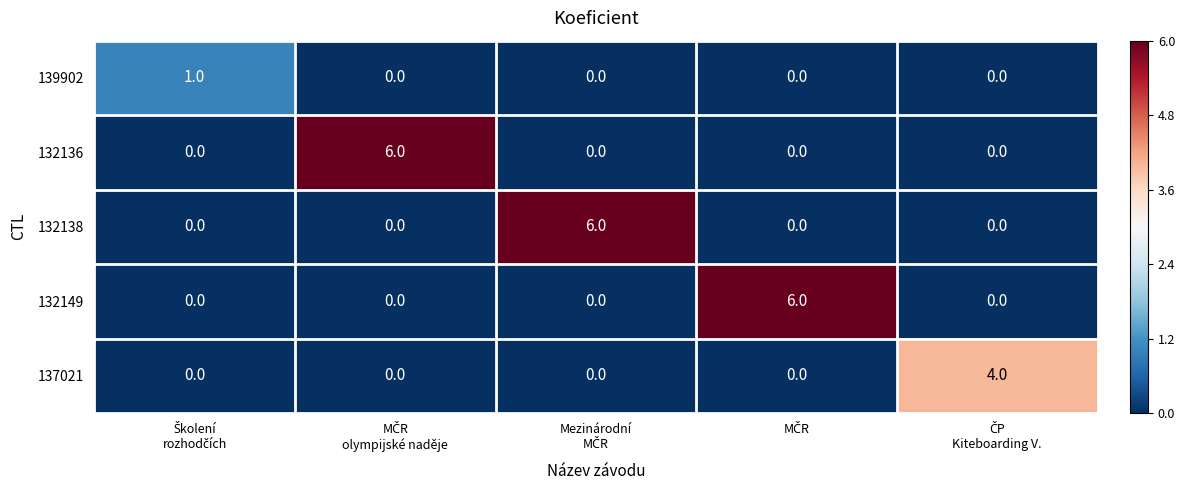

What is the maximum value shown in the chart?

6